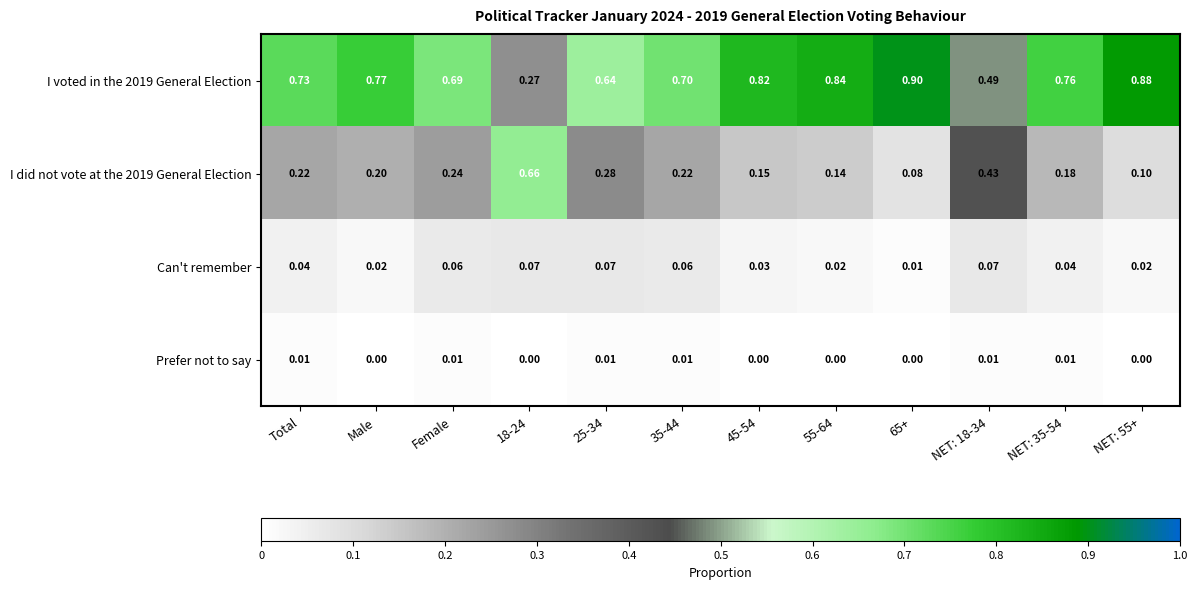

Count the number of categories in the chart.

12